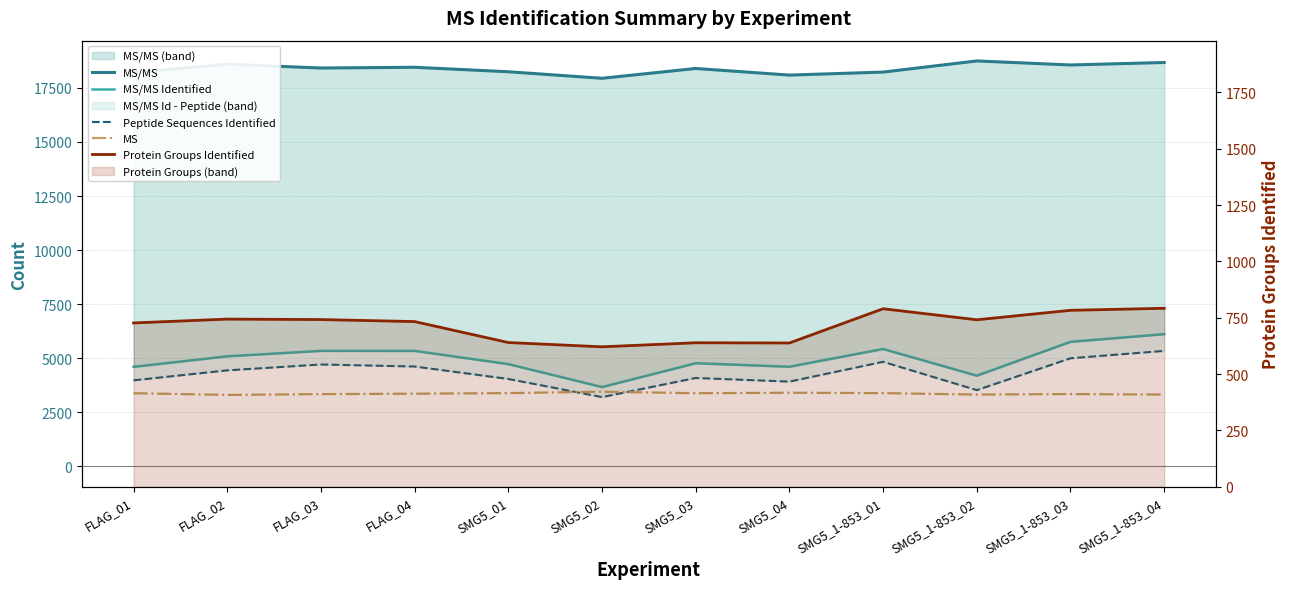

What is the lowest value of the Protein Groups Identified series?

621